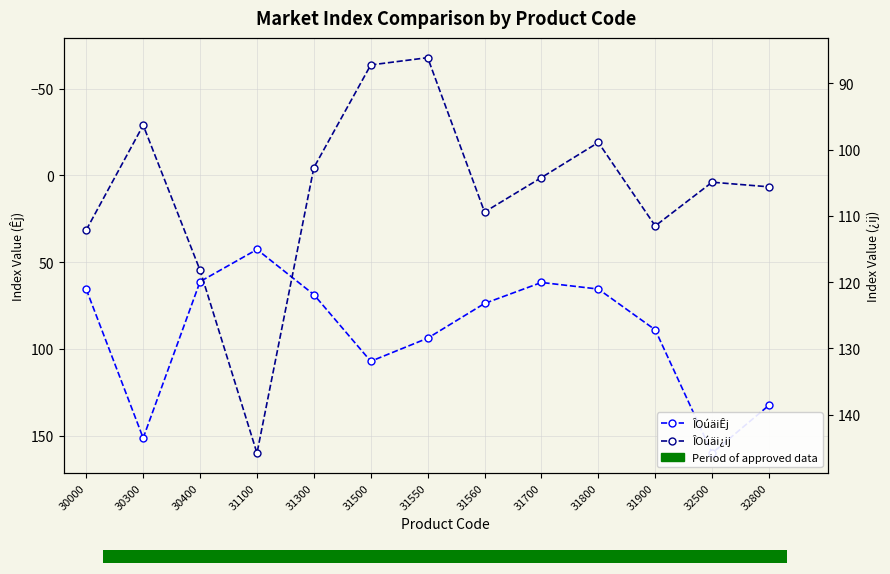

Between 30400 and 31900, which series saw the biggest shift?

ÎOúäiÊj